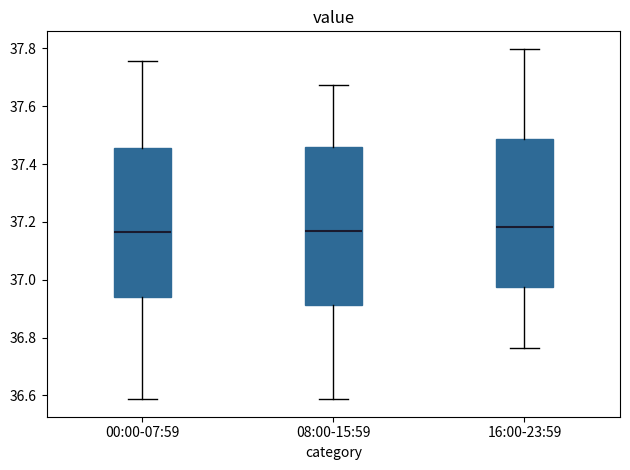

Reading left to right, read every box against the y-axis: the position of its median line, the range the box covers, and the ends of its whiskers. The values are not printed on the chart, so give them approximately, as read against the axis.

00:00-07:59: median 37.16, box 36.94 to 37.46, whiskers 36.58 to 37.76
08:00-15:59: median 37.16, box 36.92 to 37.46, whiskers 36.58 to 37.68
16:00-23:59: median 37.18, box 36.98 to 37.48, whiskers 36.76 to 37.80